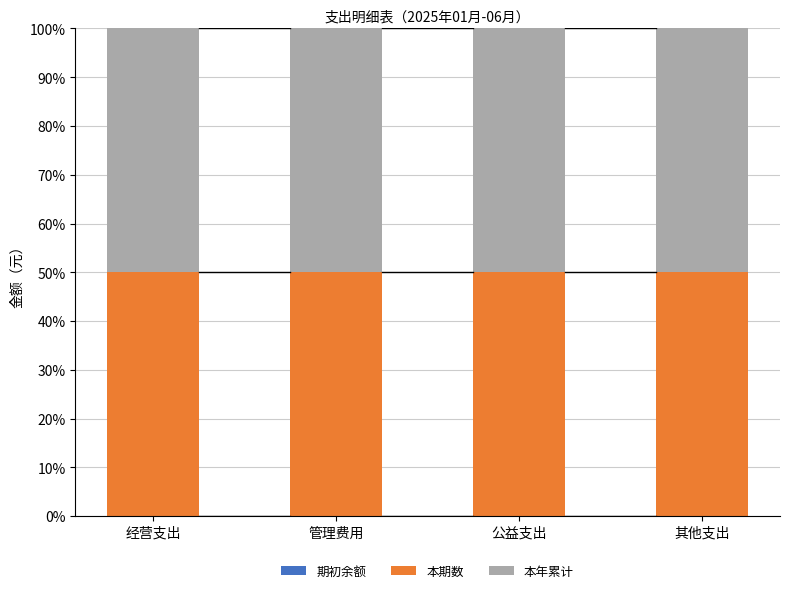

What is the total value across all series at 公益支出?

100